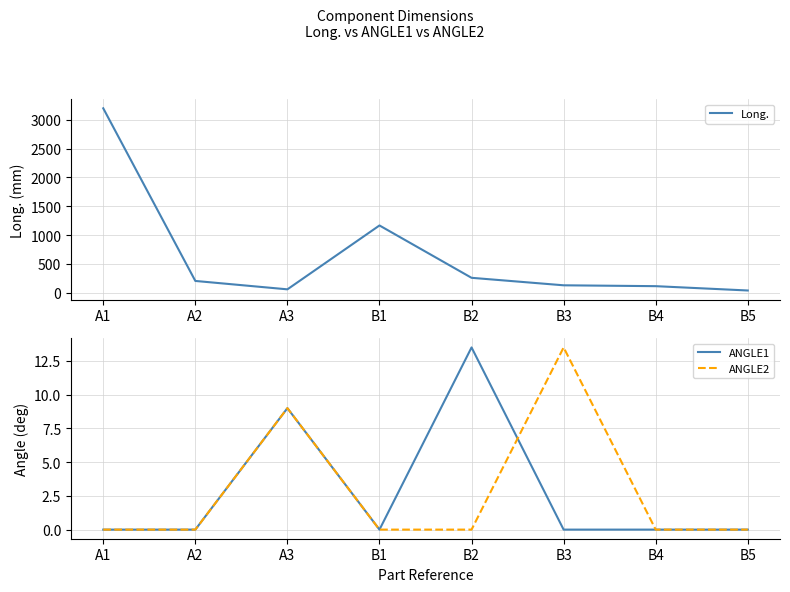

What is the average value of the Long. series?

647.3